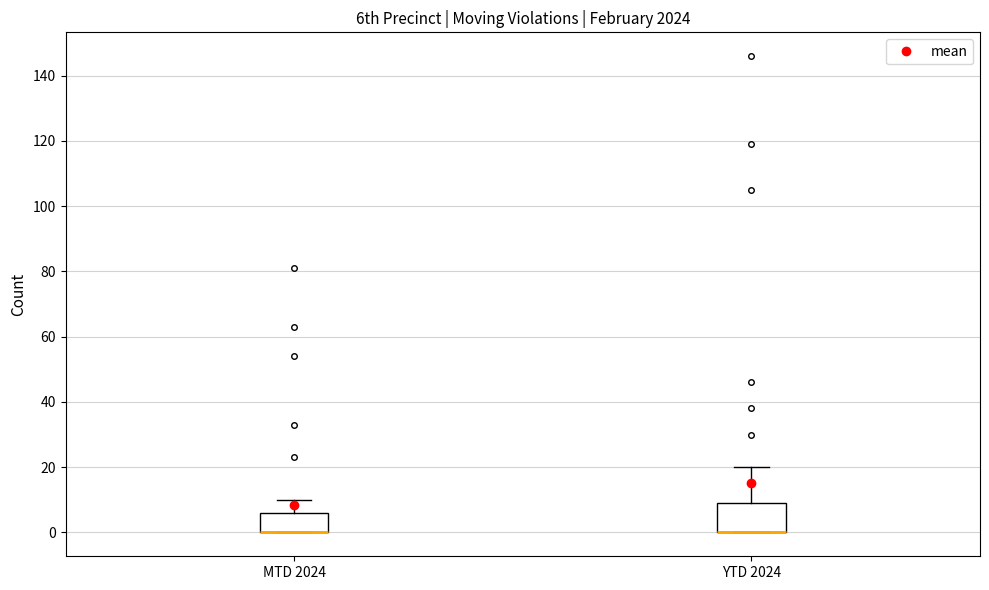

Where is the upper edge of the box for MTD 2024 on the y-axis? The values are not printed on the chart, so give them approximately, as read against the axis.

6